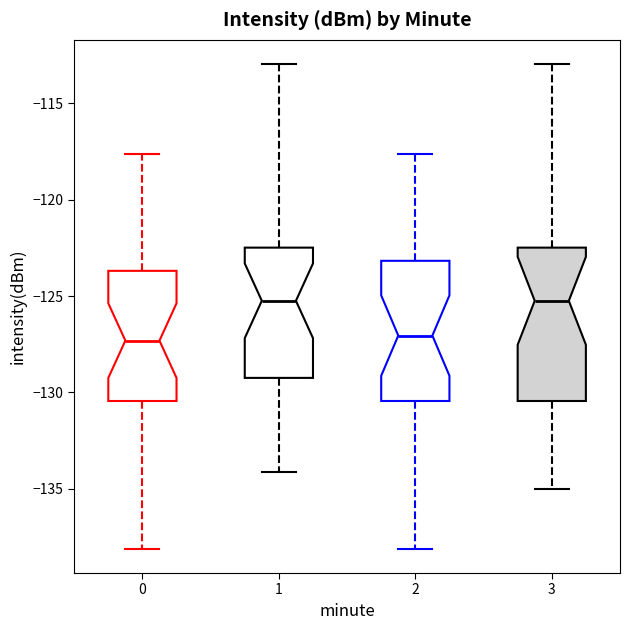

Where is the lower edge of the box at x = 0 on the y-axis? The values are not printed on the chart, so give them approximately, as read against the axis.

-130.5